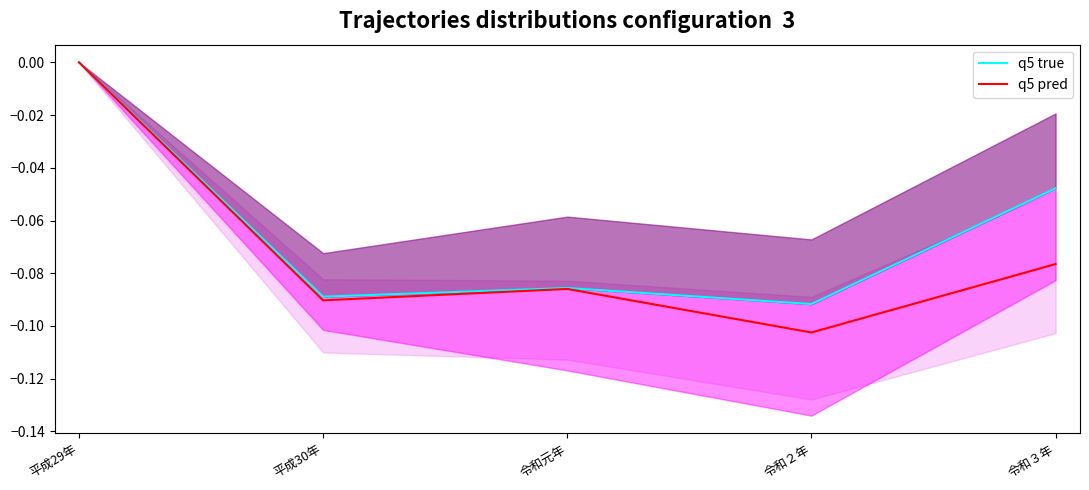

How many negative values does the q5 pred series have?

4